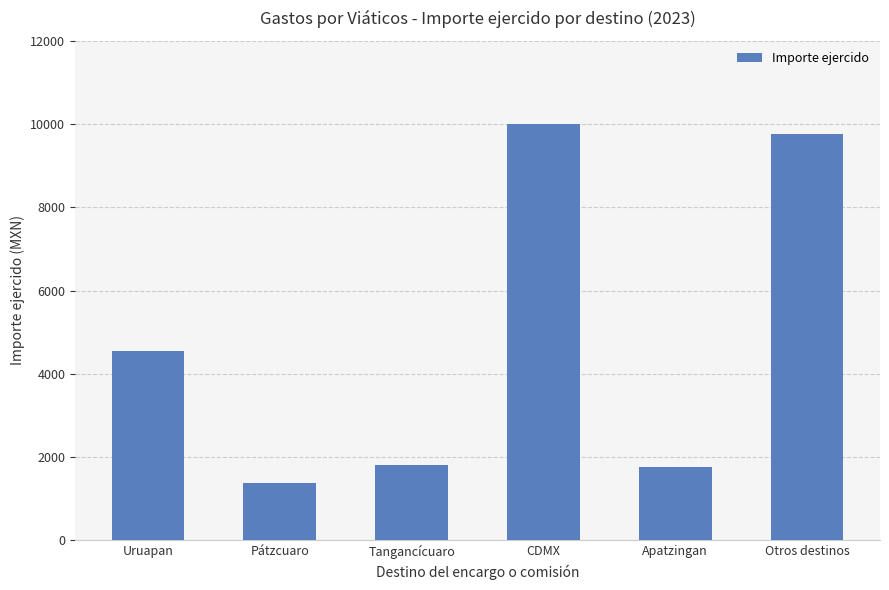

What is the greatest value displayed?

10007.2